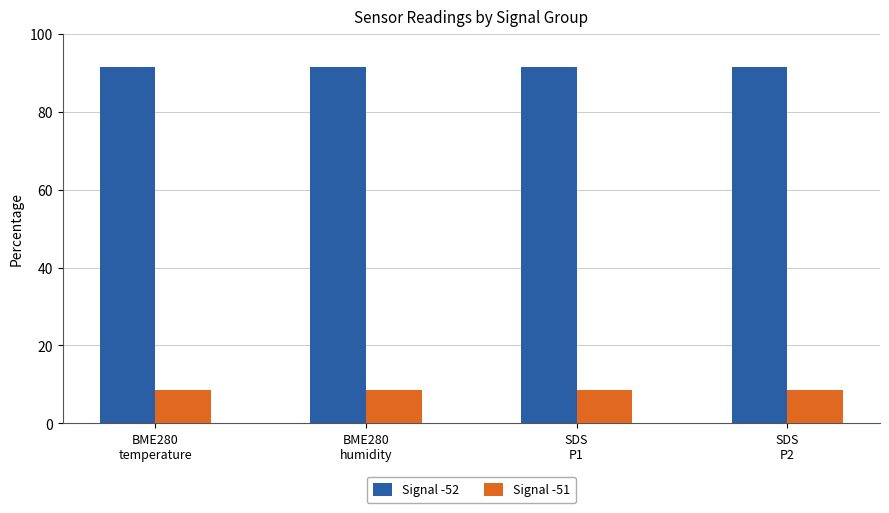

What is the approximate value of Signal -52 at SDS
P1?

91.5